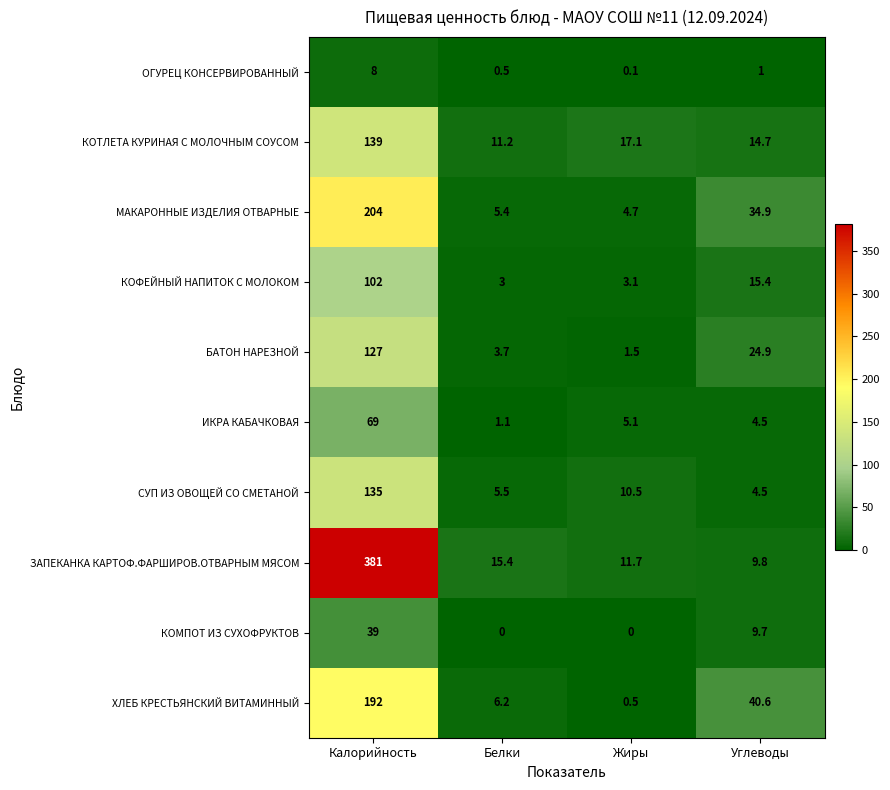

List the labels in order of ЗАПЕКАНКА КАРТОФ.ФАРШИРОВ.ОТВАРНЫМ МЯСОМ value, smallest first.

Углеводы, Жиры, Белки, Калорийность